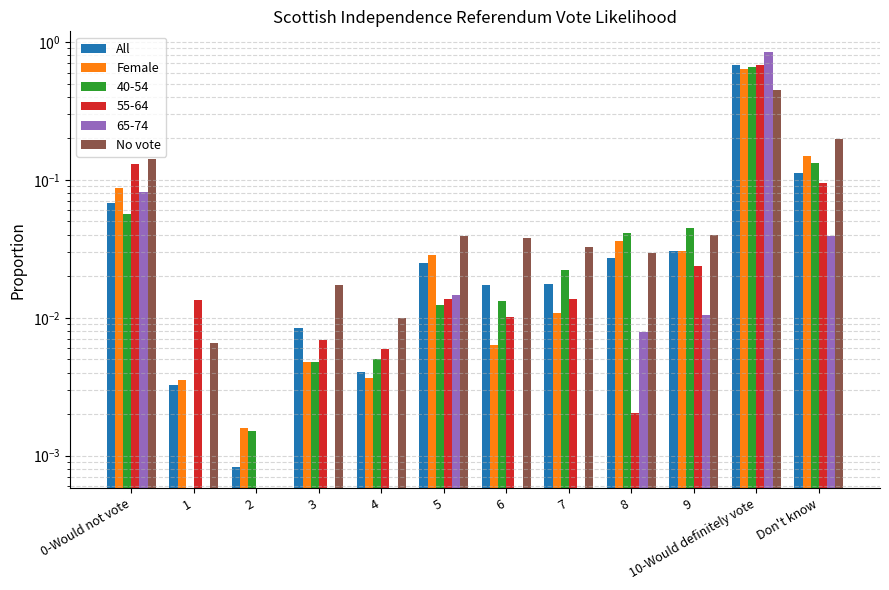

At which category is the sum across all series the highest?

10-Would definitely vote